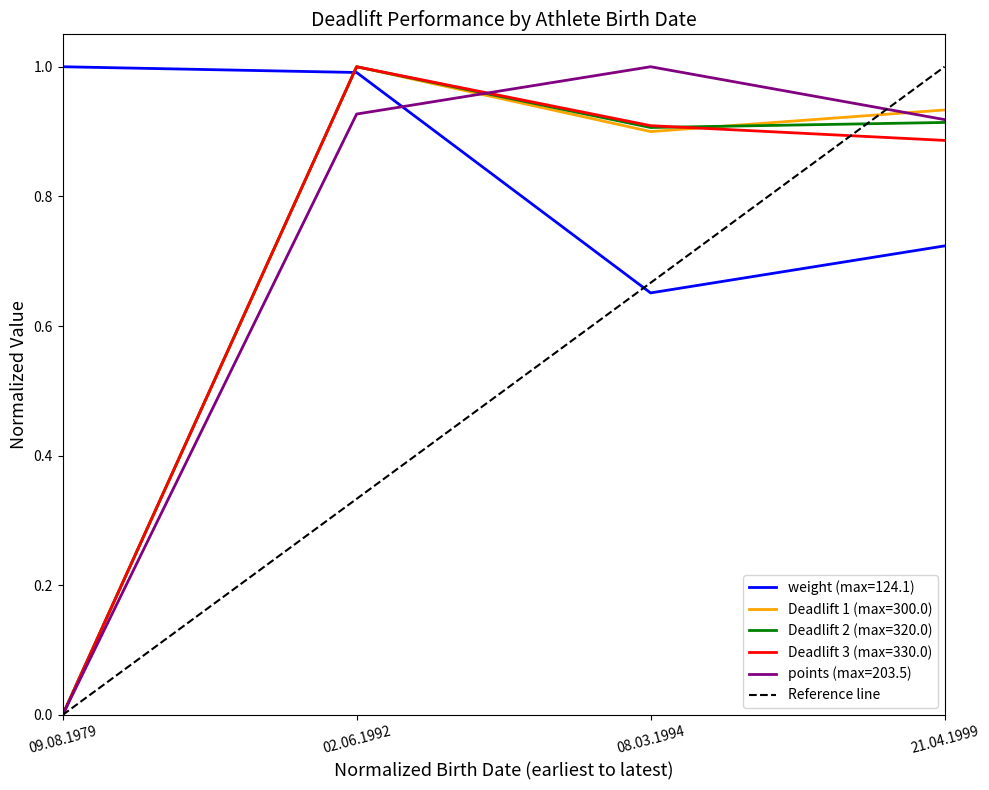

What is the difference between the maximum and minimum values?

1